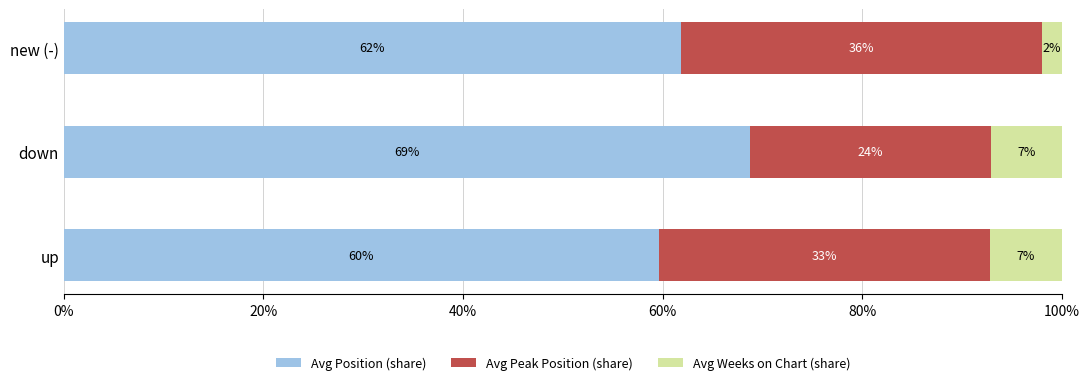

How many data points in Avg Position (share) are less than 61?

1